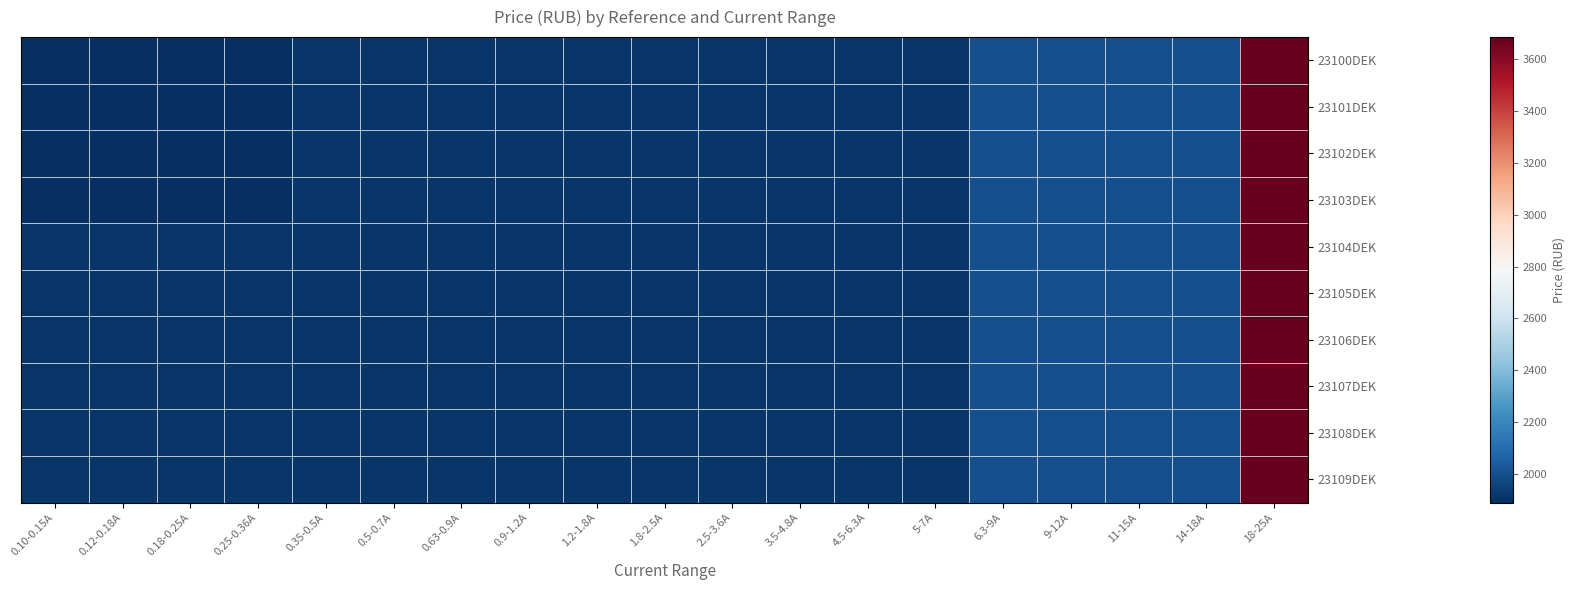

At which category does the chart reach its peak across all series?

18-25A